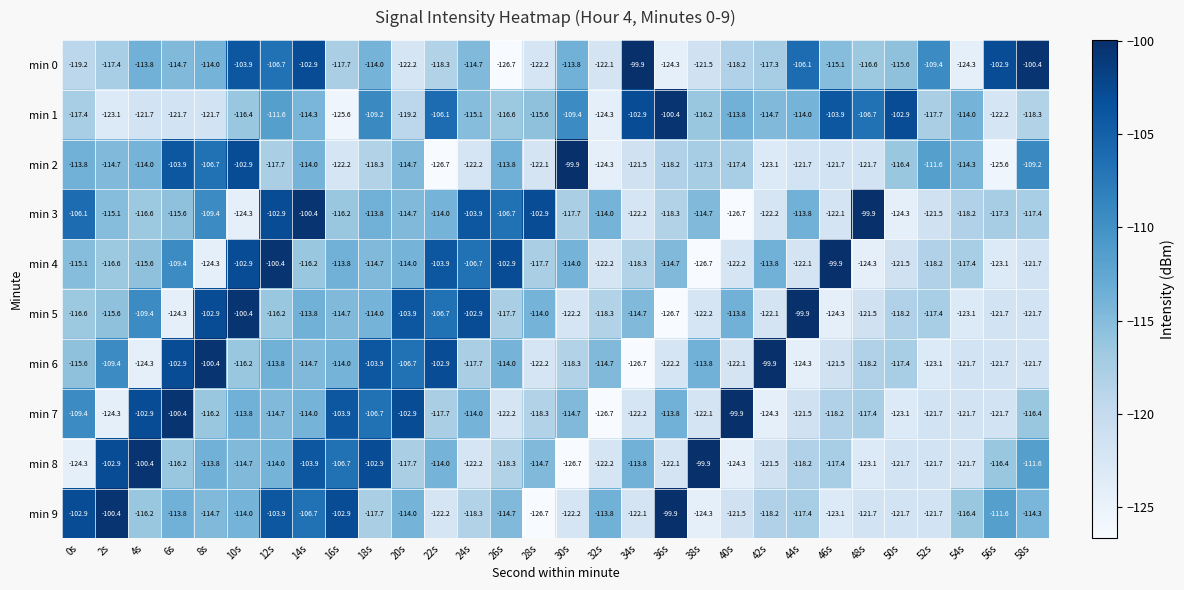

What is the average value of the min 2 series?

-116.4